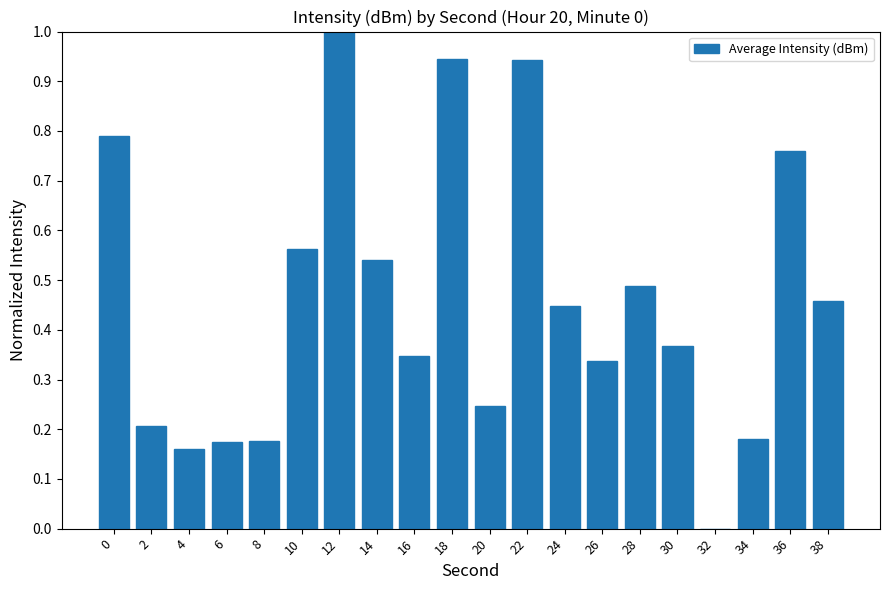

What is the sum of the values at 38 and 36?

1.2